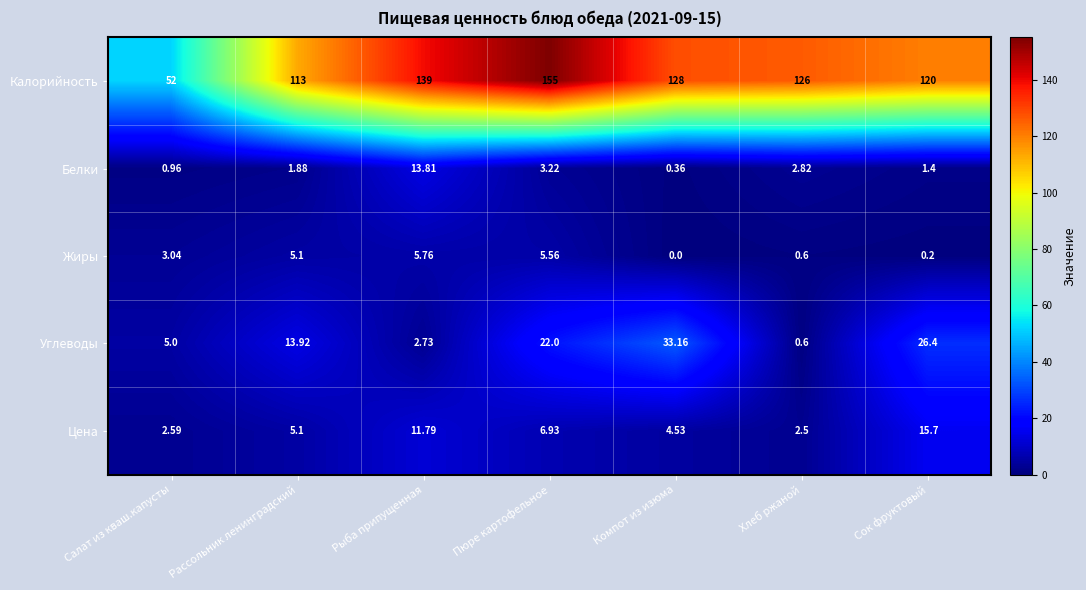

How many values in the Цена series are below 5?

3